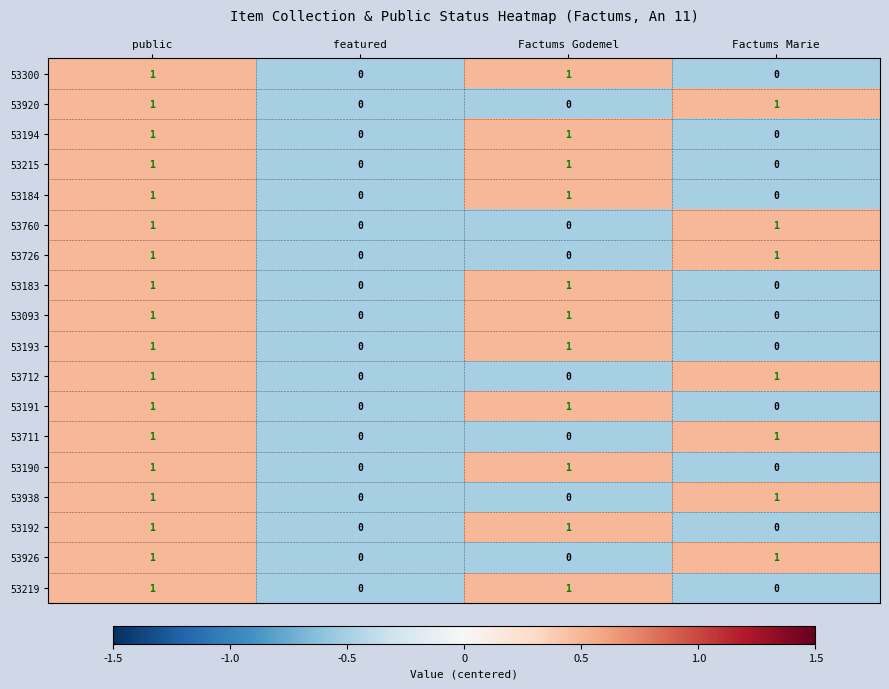

Count the 53926 values in the range 0 to 1.

4